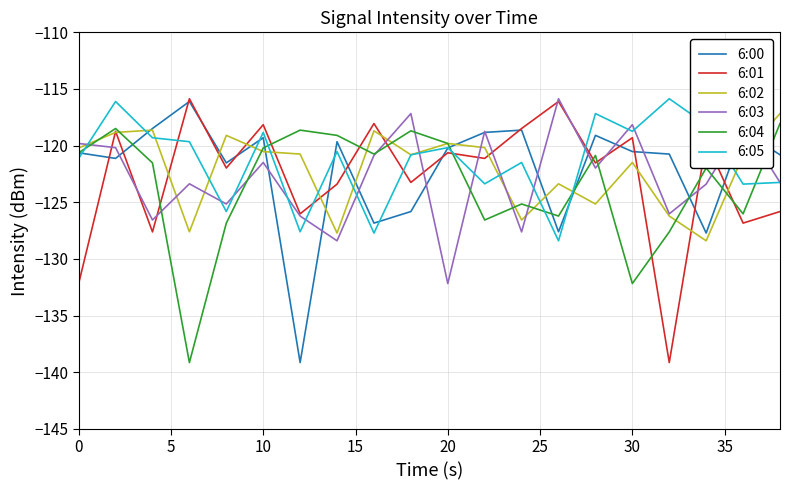

What is the maximum value shown in the chart?

-115.9